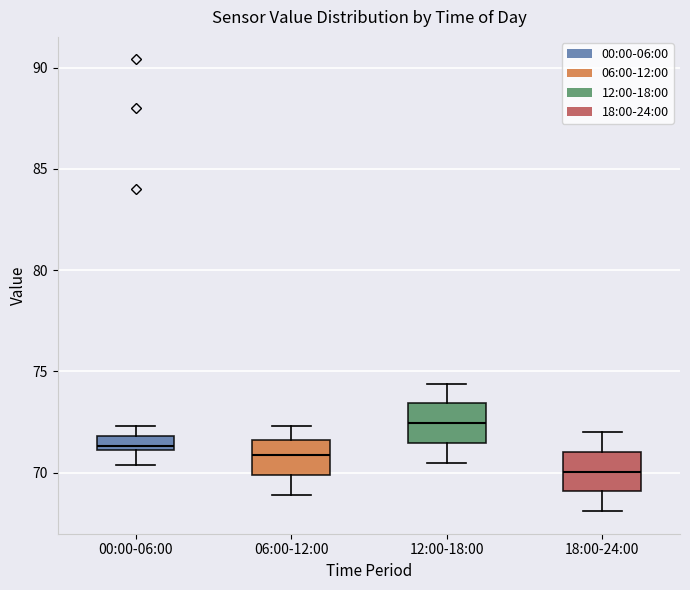

Where does the median line of the box for 00:00-06:00 sit on the y-axis? The values are not printed on the chart, so give them approximately, as read against the axis.

71.5